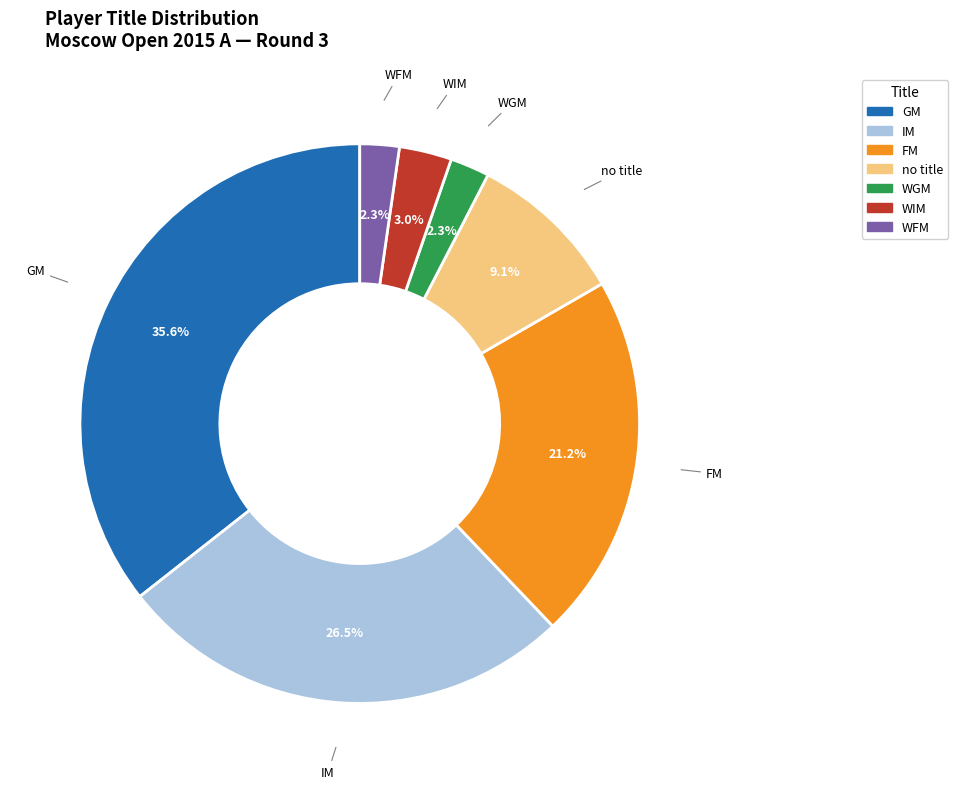

Is there a majority slice in this chart?

No